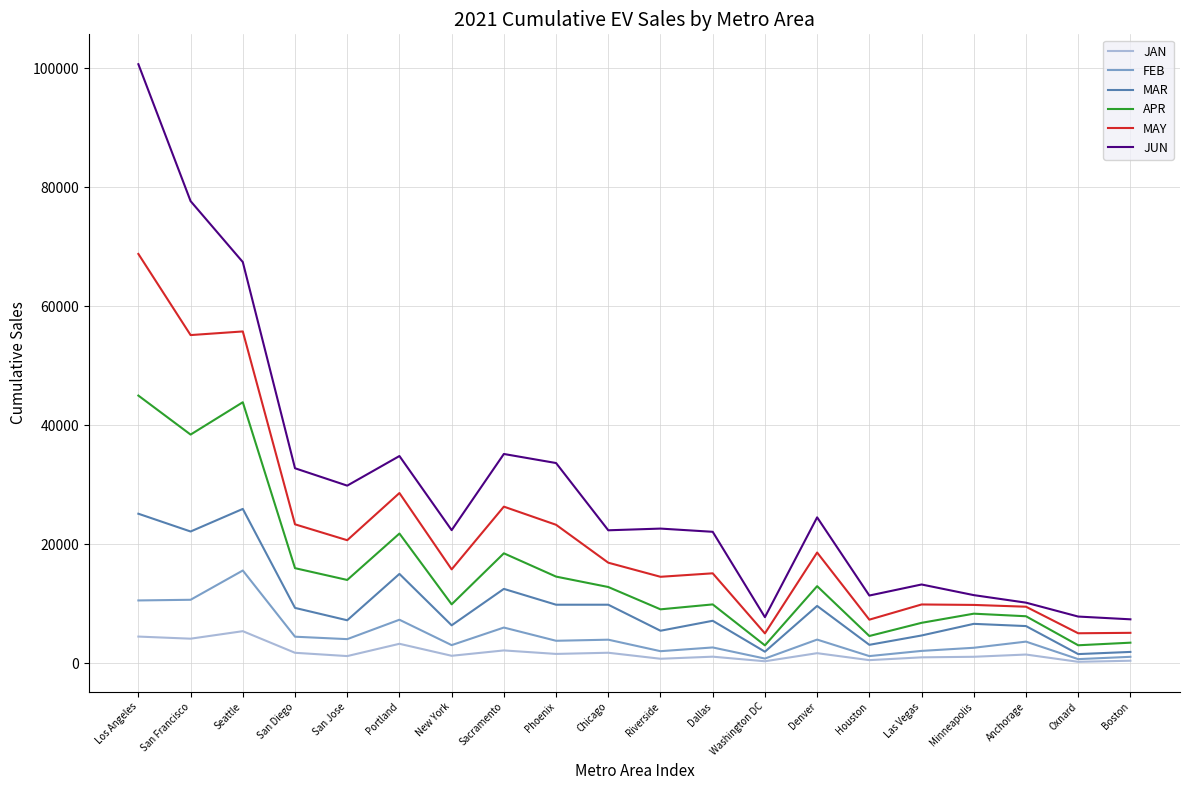

True or false: MAY and FEB cross at least once.

False